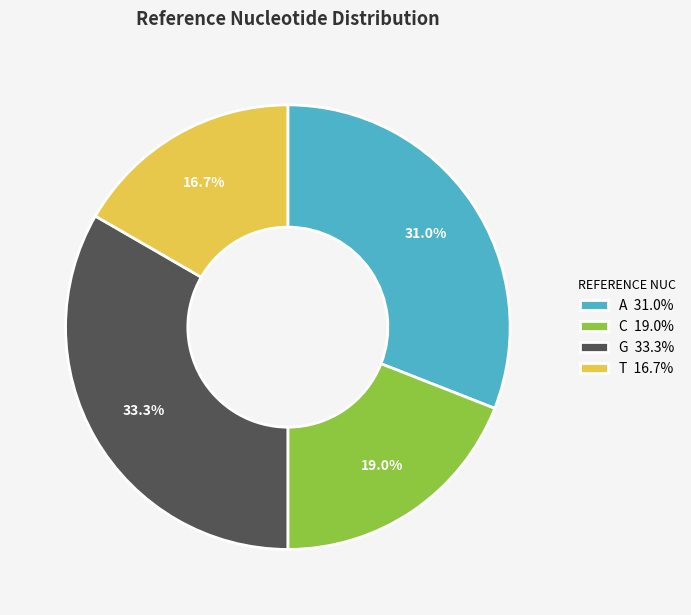

To the nearest percent, what portion does G represent?

33%